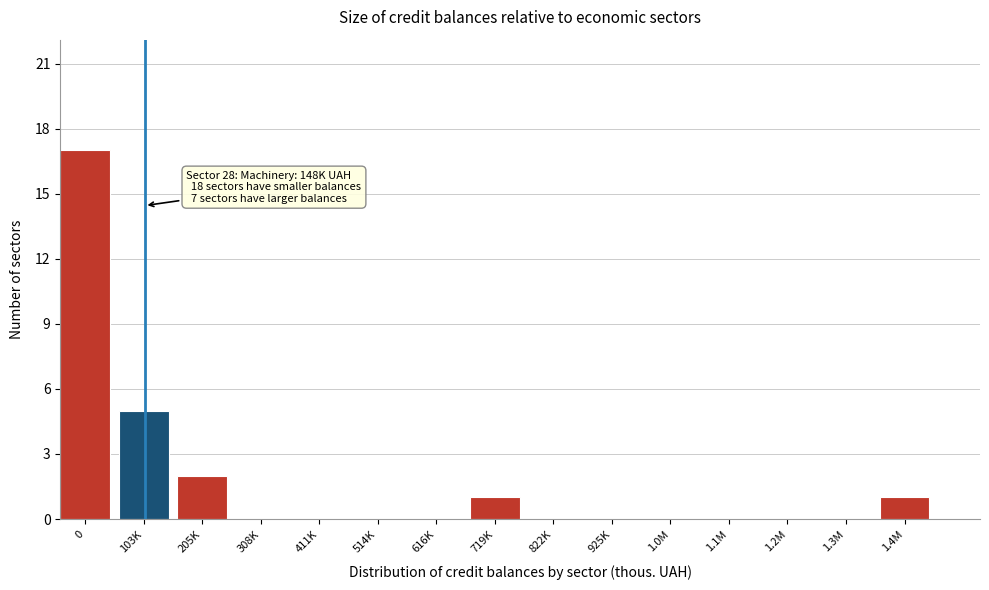

Reading left to right, extract all data points from this chart.

0=17	103K=5	205K=2	308K=0	411K=0	514K=0	616K=0	719K=1	822K=0	925K=0	1.0M=0	1.1M=0	1.2M=0	1.3M=0	1.4M=1